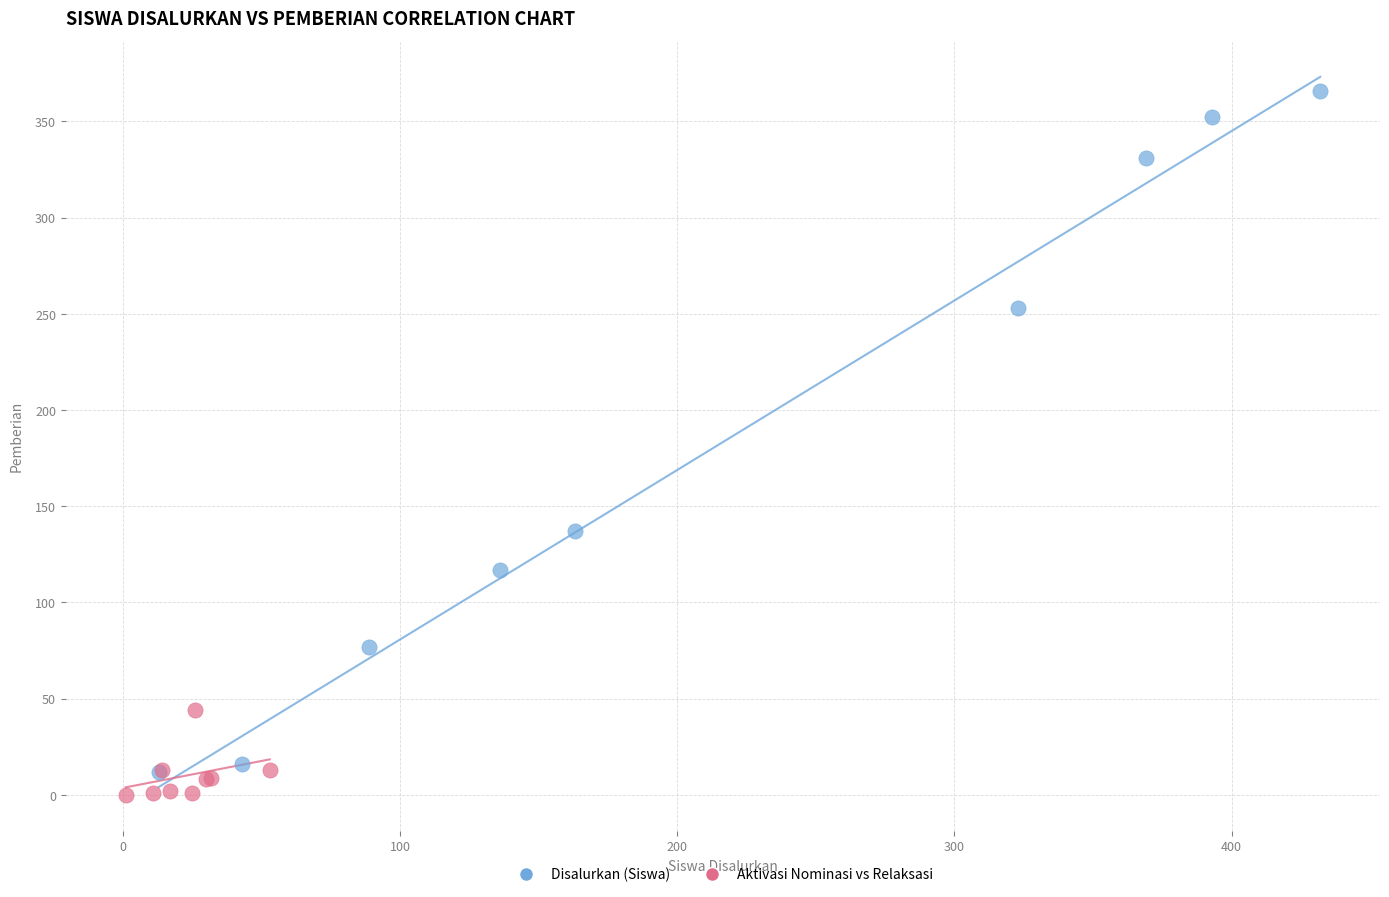

Which series has the widest spread of Y values?

Disalurkan (Siswa)